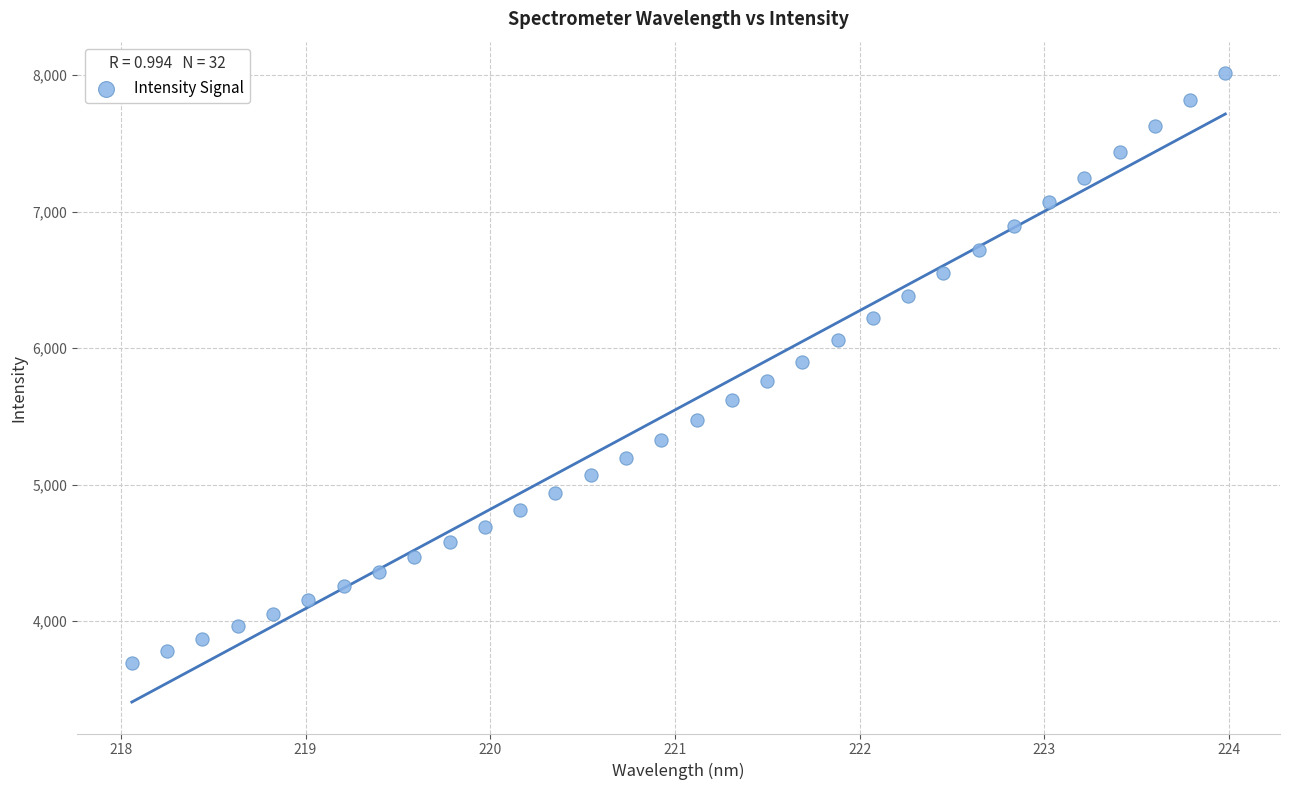

What is the range of Y values (max minus min)?

4320.4